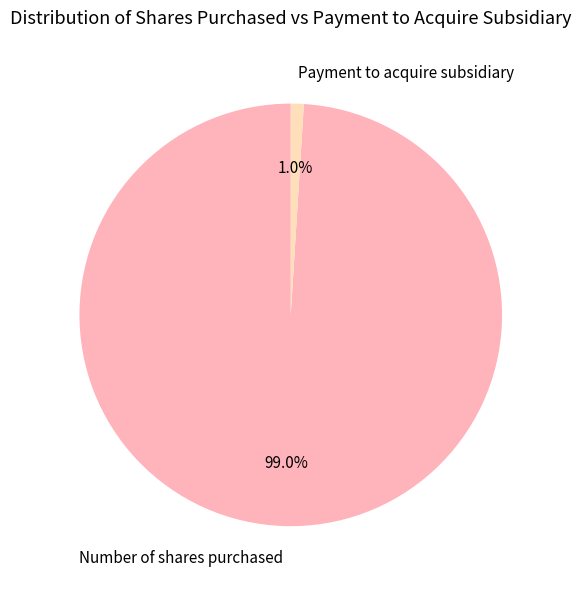

Which has a higher value, Payment to acquire subsidiary or Number of shares purchased?

Number of shares purchased